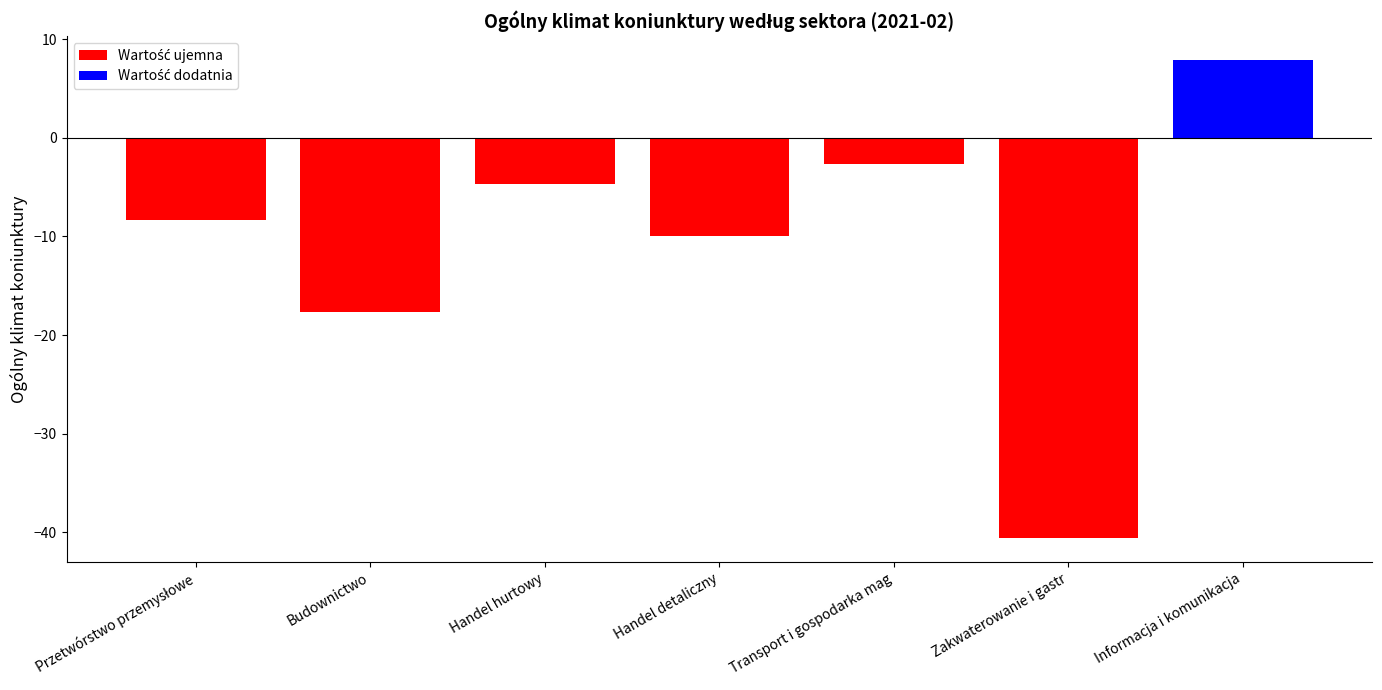

At Zakwaterowanie i gastr, list the series in order from largest to smallest.

Wartość dodatnia, Wartość ujemna